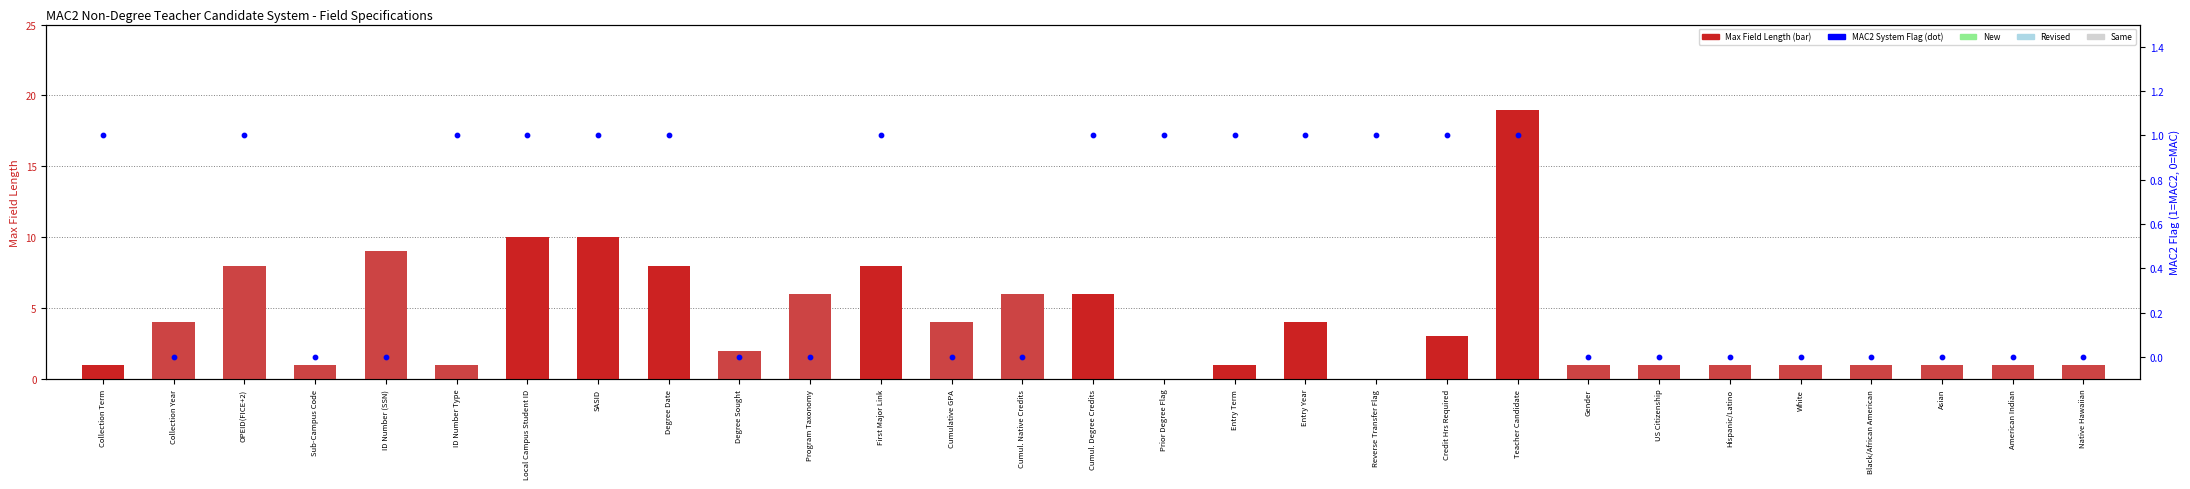

What is the total value across all series at Sub-Campus Code?

1